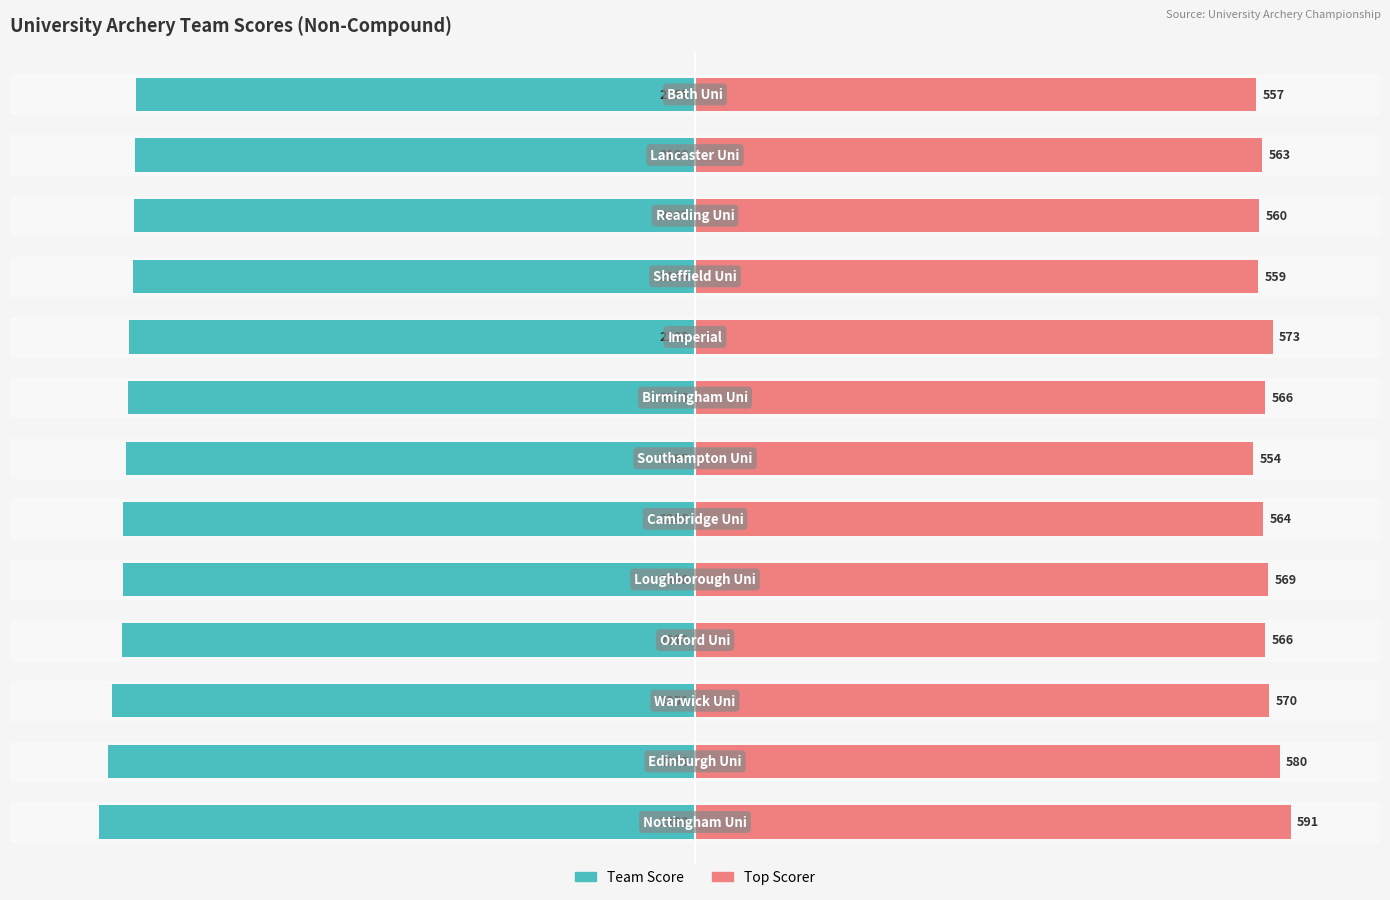

Is the value of Team Score at 6 greater than the value of Top Scorer at 11?

No